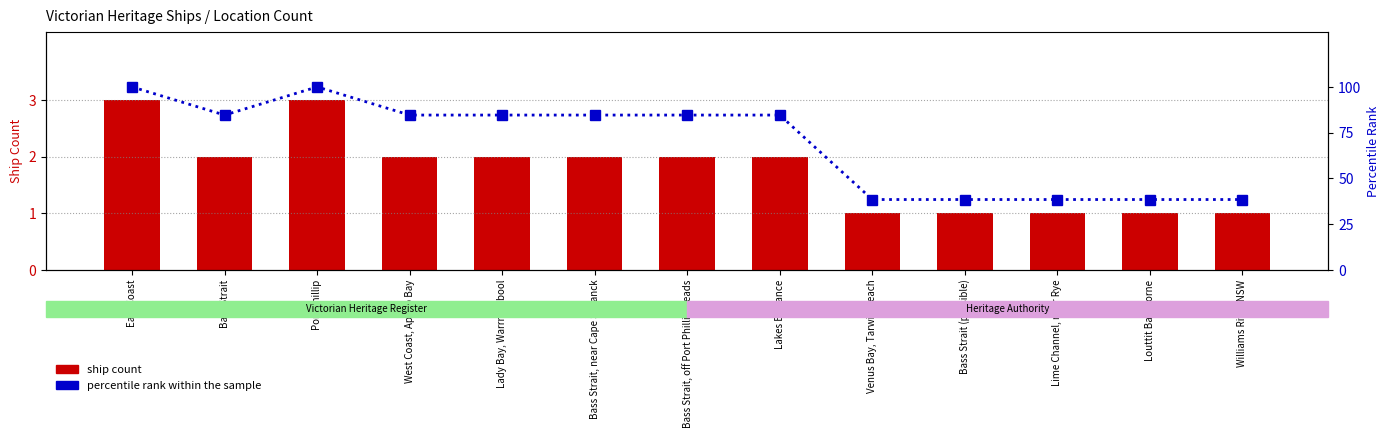

At Lime Channel, near Rye, list the series in order from largest to smallest.

percentile rank within the sample, ship count